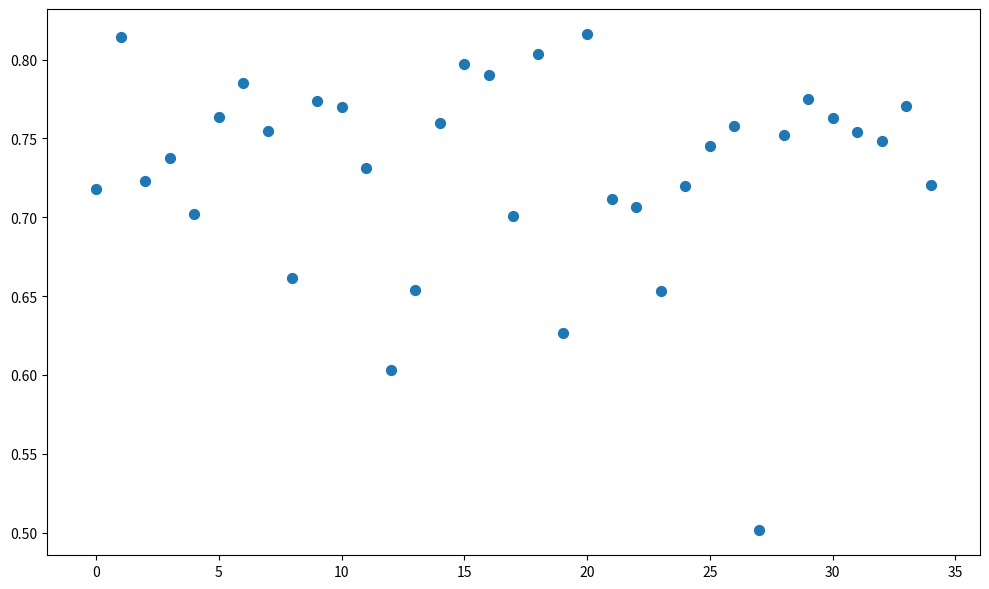

What Y value in the scatter plot is closest to 0?

0.5